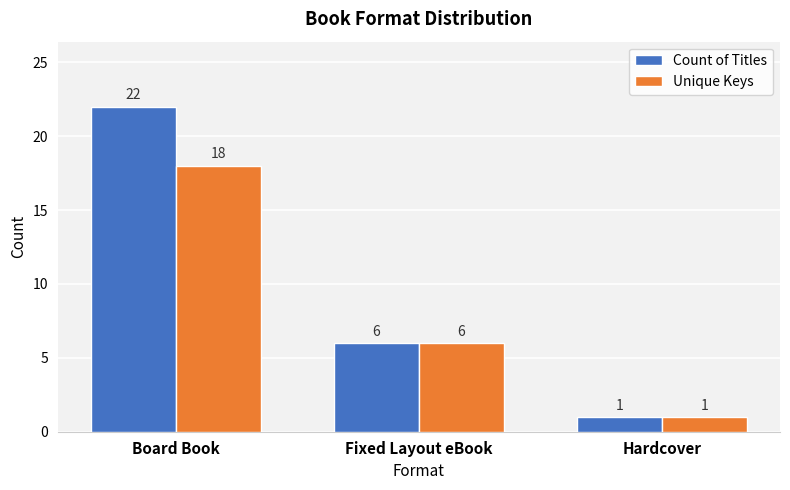

Is the value of Unique Keys at Board Book greater than the value of Count of Titles at Board Book?

No